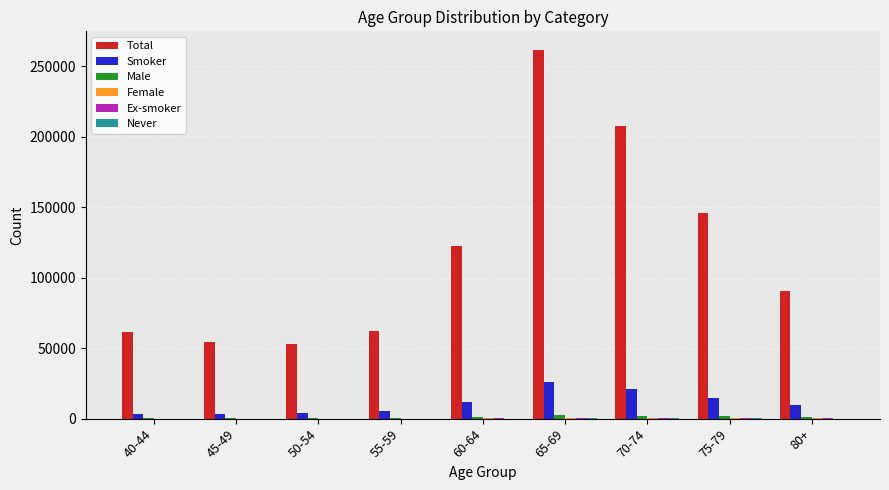

Between 50-54 and 75-79, which series saw the biggest shift?

Total